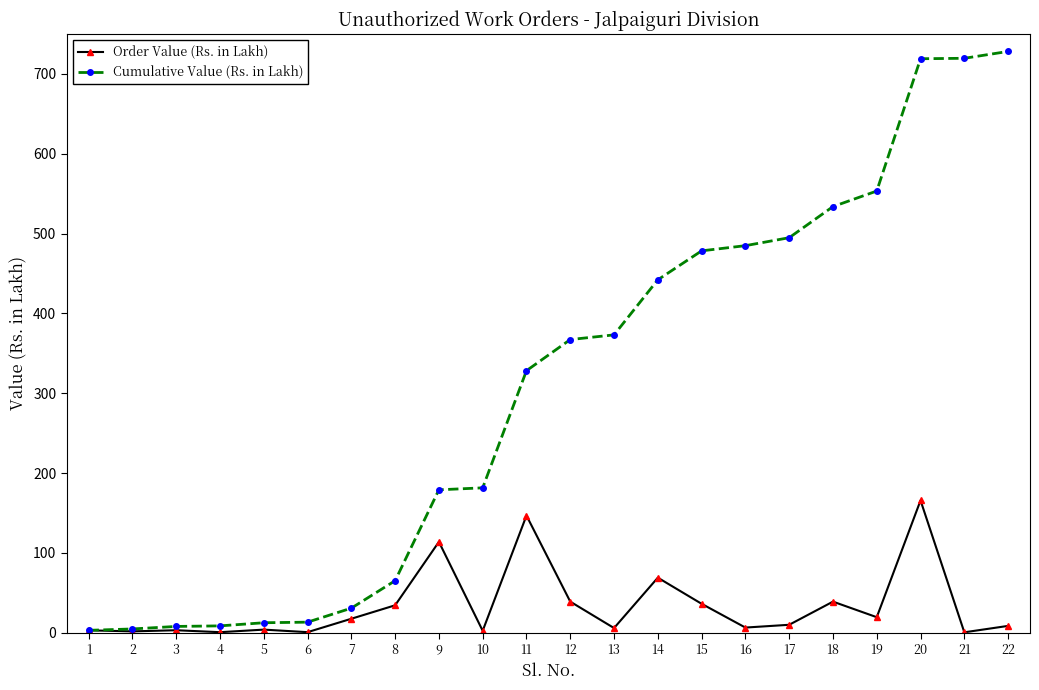

How many distinct data groups are displayed?

2